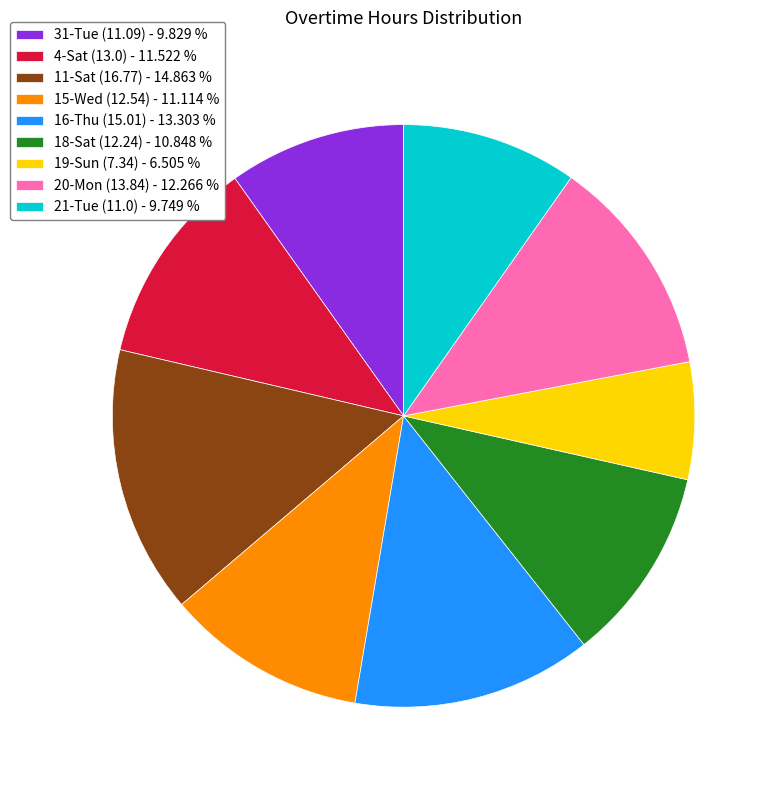

Is 19-Sun (7.34) - 6.505 % the majority of the pie?

No